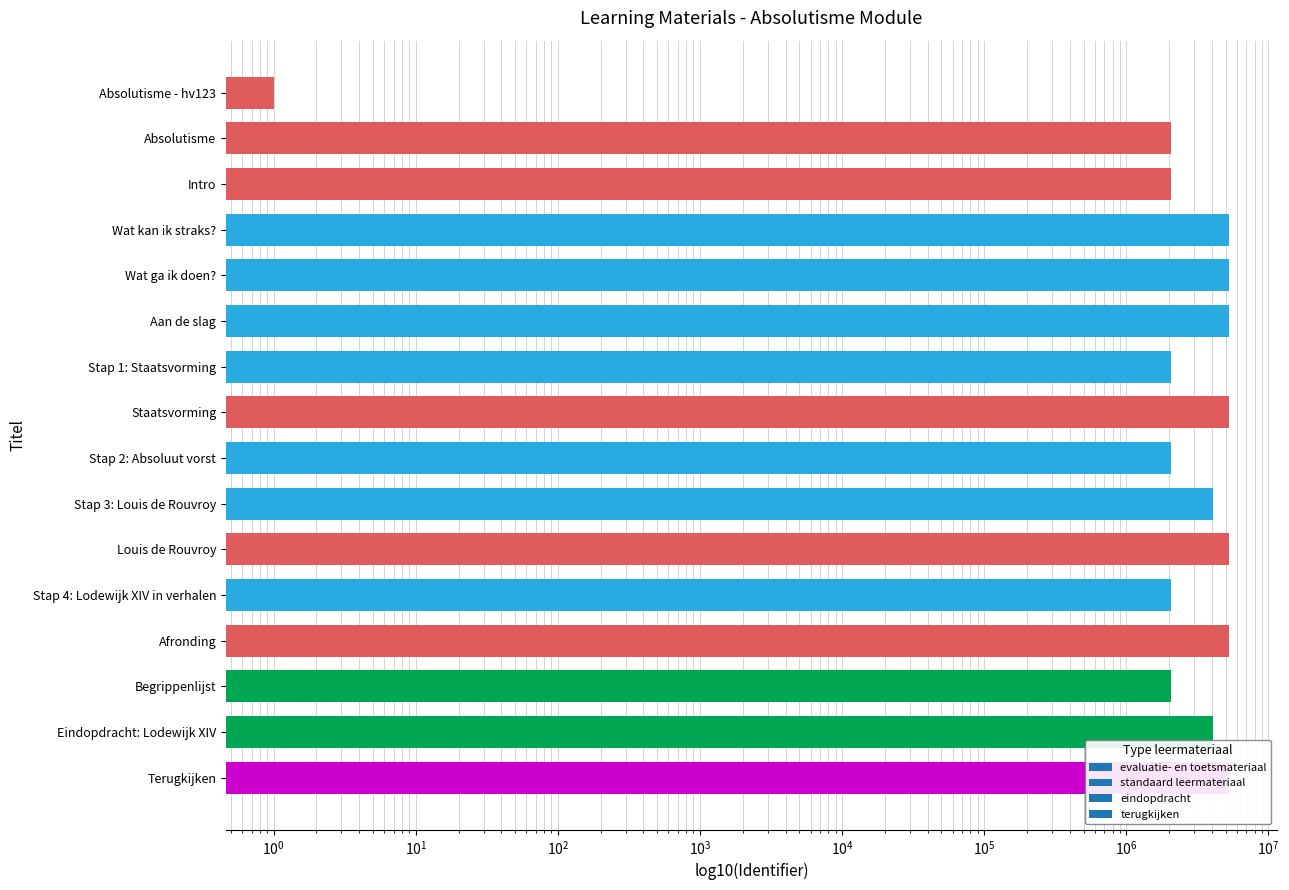

What is the minimum value shown in the chart?

1